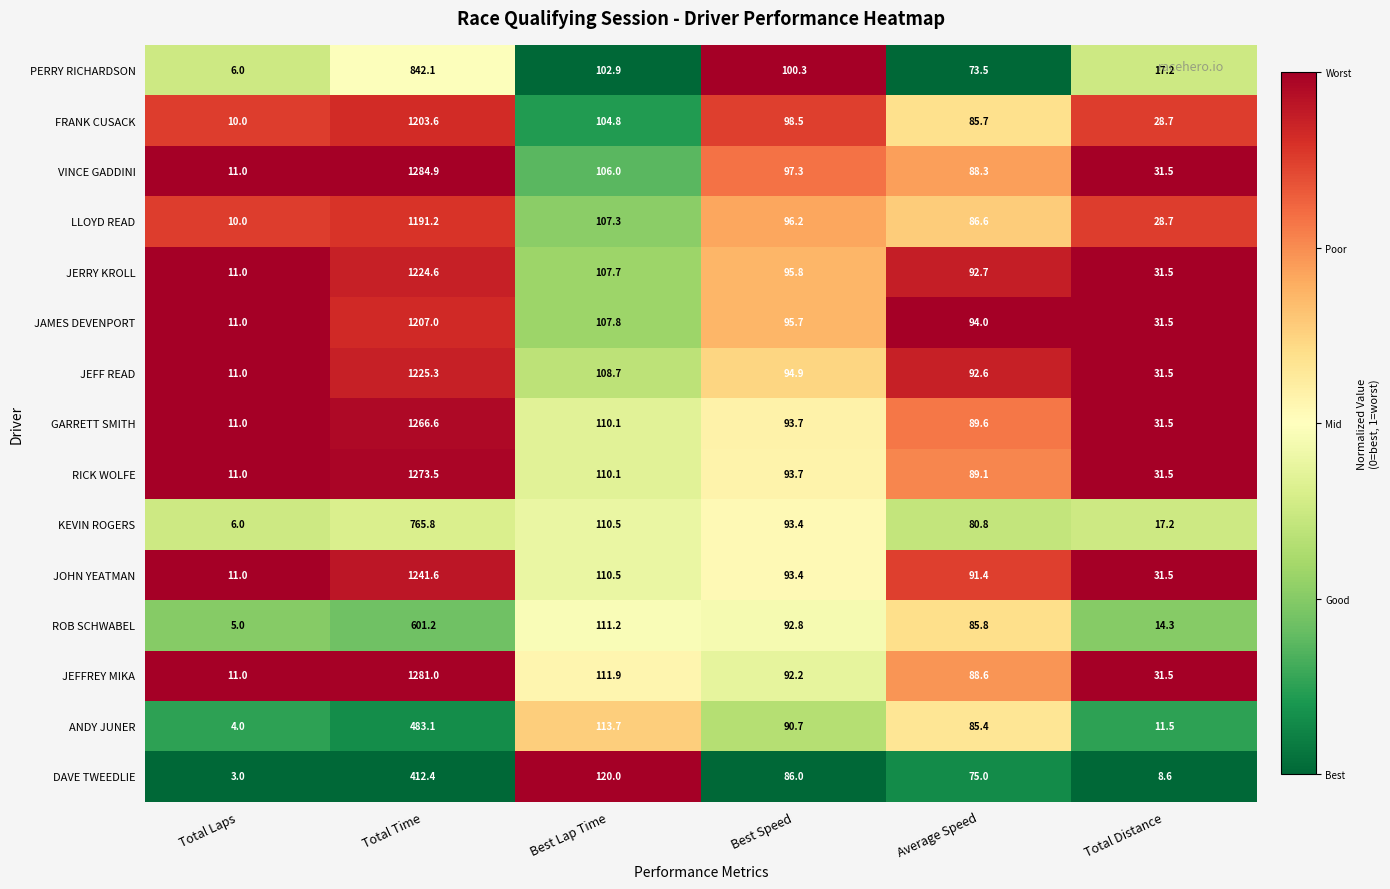

What is the difference between the highest and lowest values at Best Lap Time?

17.1